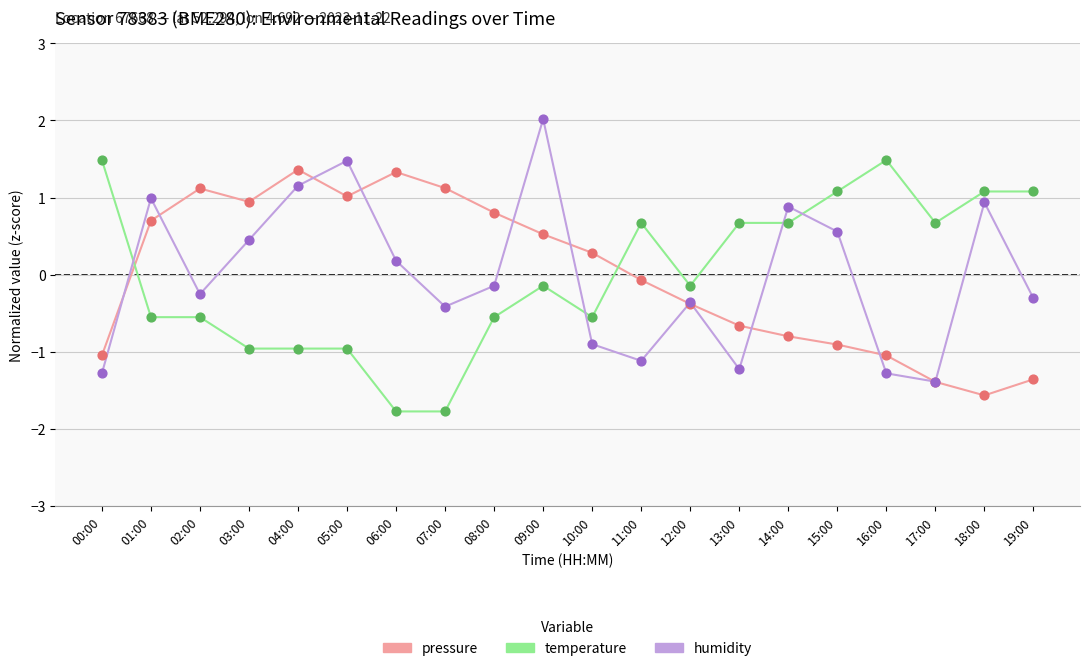

Which series changed the most between 16:00 and 17:00?

temperature